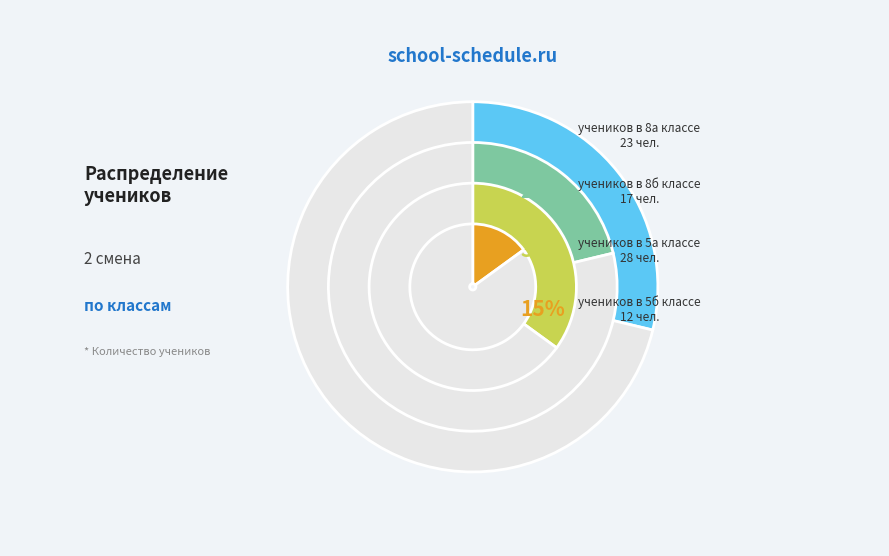

At 8б класс, list the series in order from largest to smallest.

5а класс, 8а класс, 8б класс, 5б класс